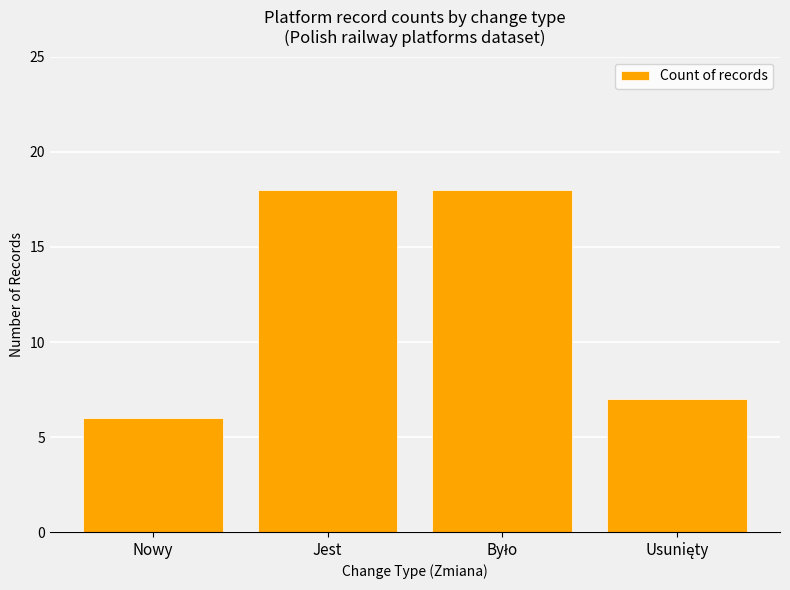

What is the ratio of the value at Jest to the value at Nowy?

3.0